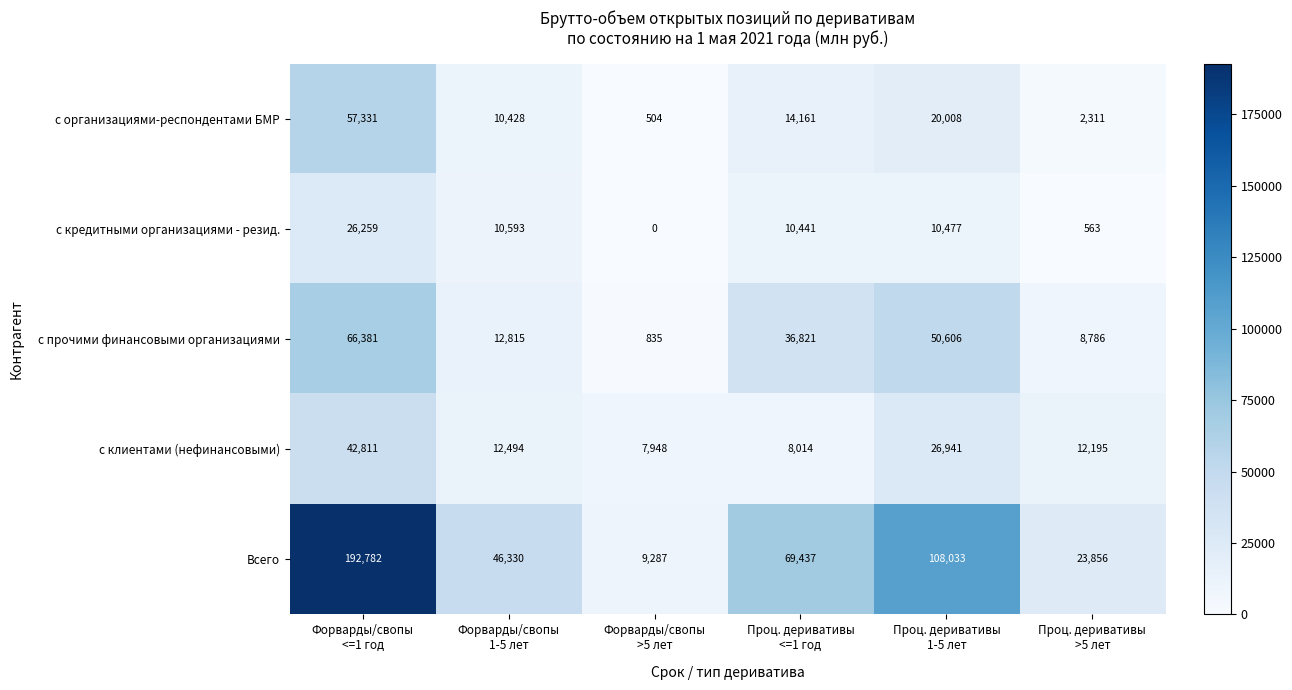

Between Форварды/свопы
<=1 год and Форварды/свопы
1-5 лет, which series saw the biggest shift?

Всего